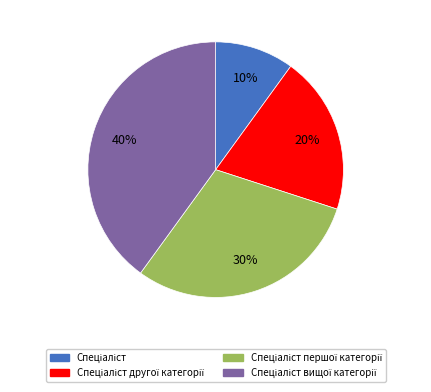

To the nearest percent, what is the difference between the largest and smallest slice percentages?

30%